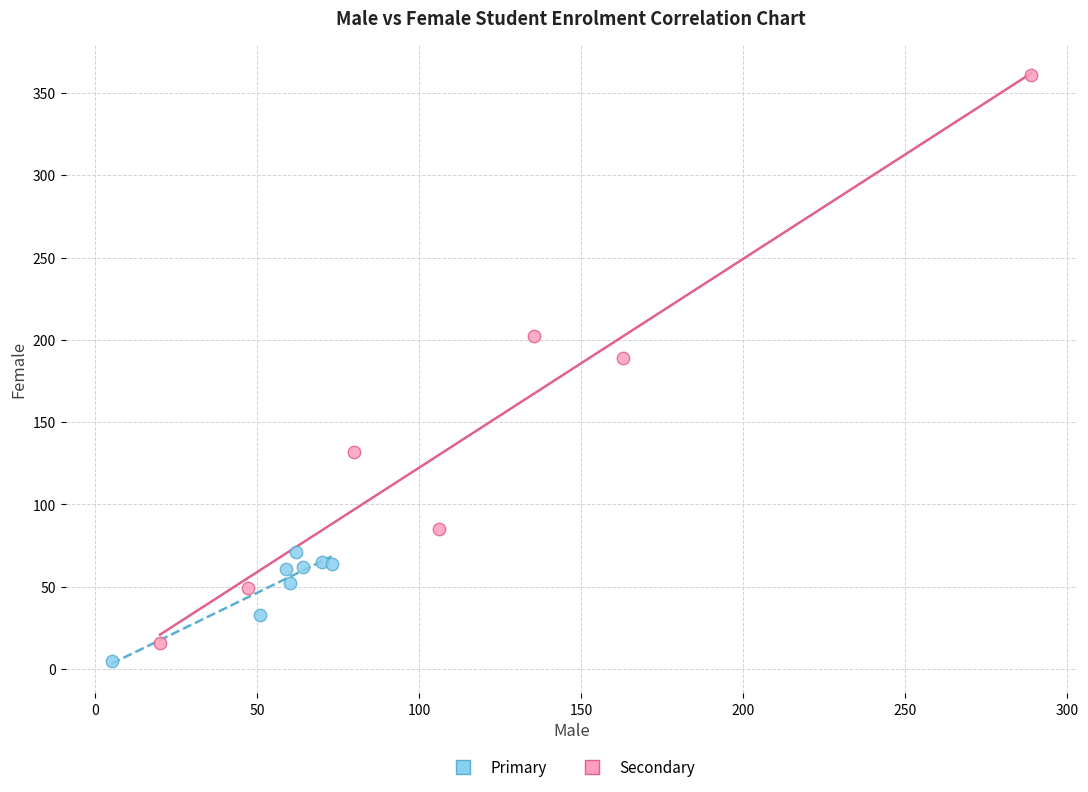

Which series contains the highest Y value?

Secondary